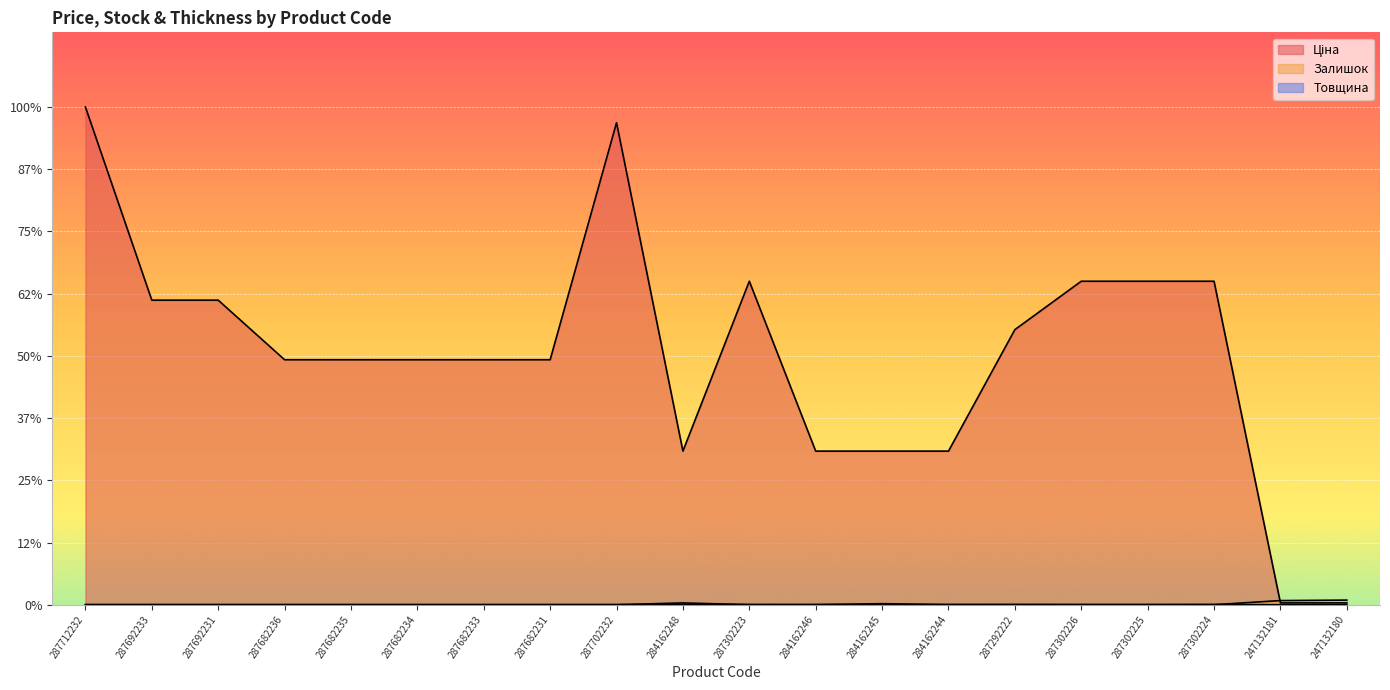

What is the approximate value of Ціна at 287712232?

31058.4